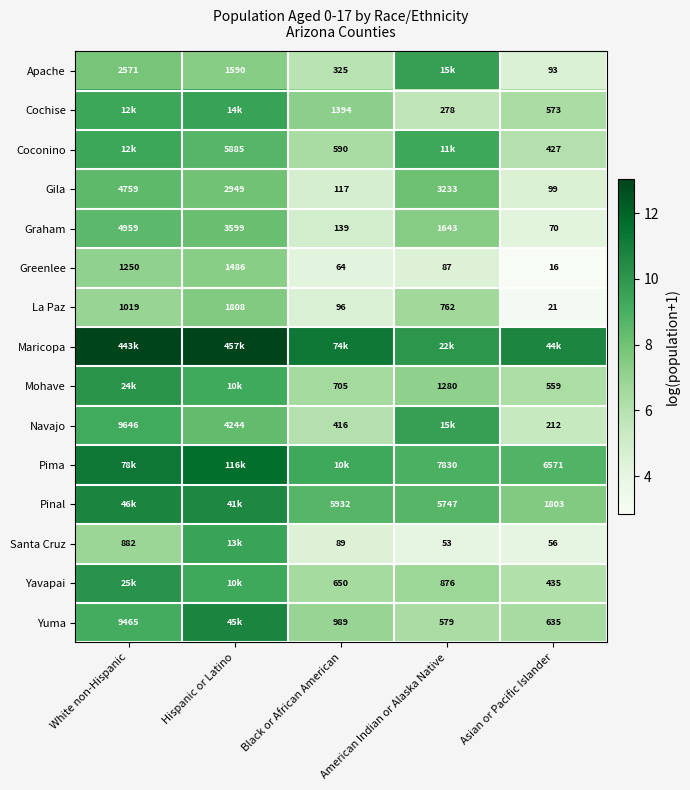

Rank the categories by La Paz value from lowest to highest.

Asian or Pacific Islander, Black or African American, American Indian or Alaska Native, White non-Hispanic, Hispanic or Latino